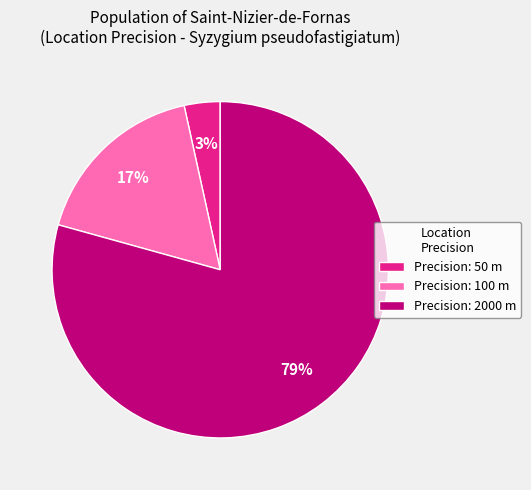

What percentage is the Precision: 50 m slice, to the nearest percent?

3%